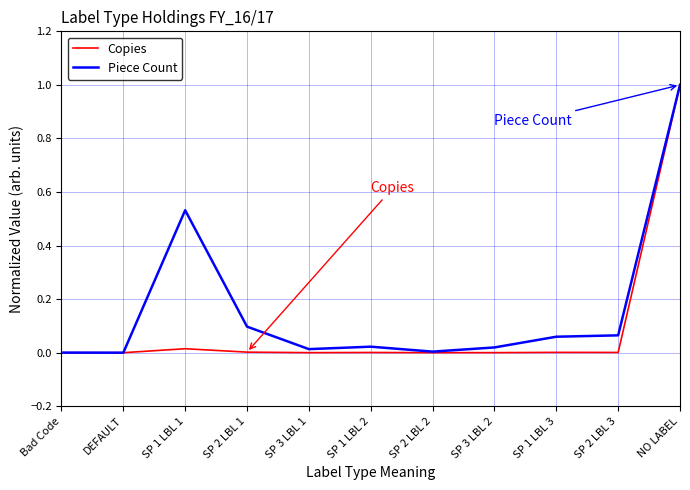

Which series has the largest total across all categories?

Piece Count